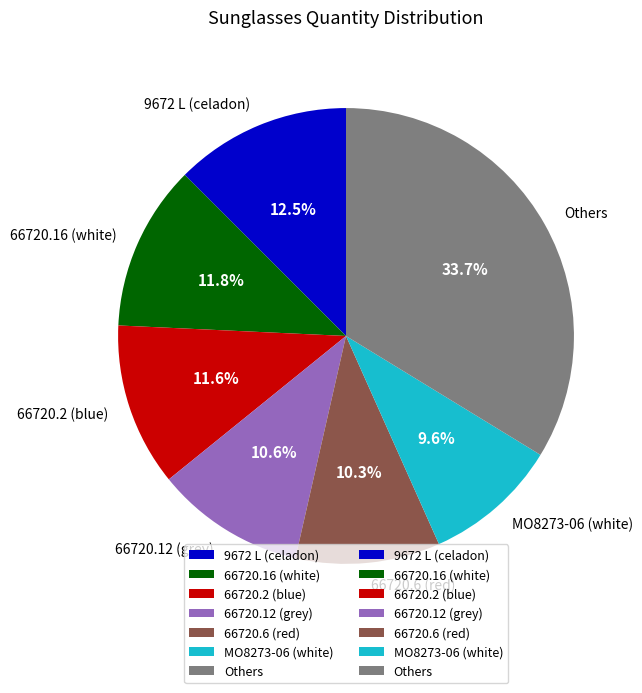

Combined, do 66720.2 (blue) and MO8273-06 (white) account for over 50%?

No